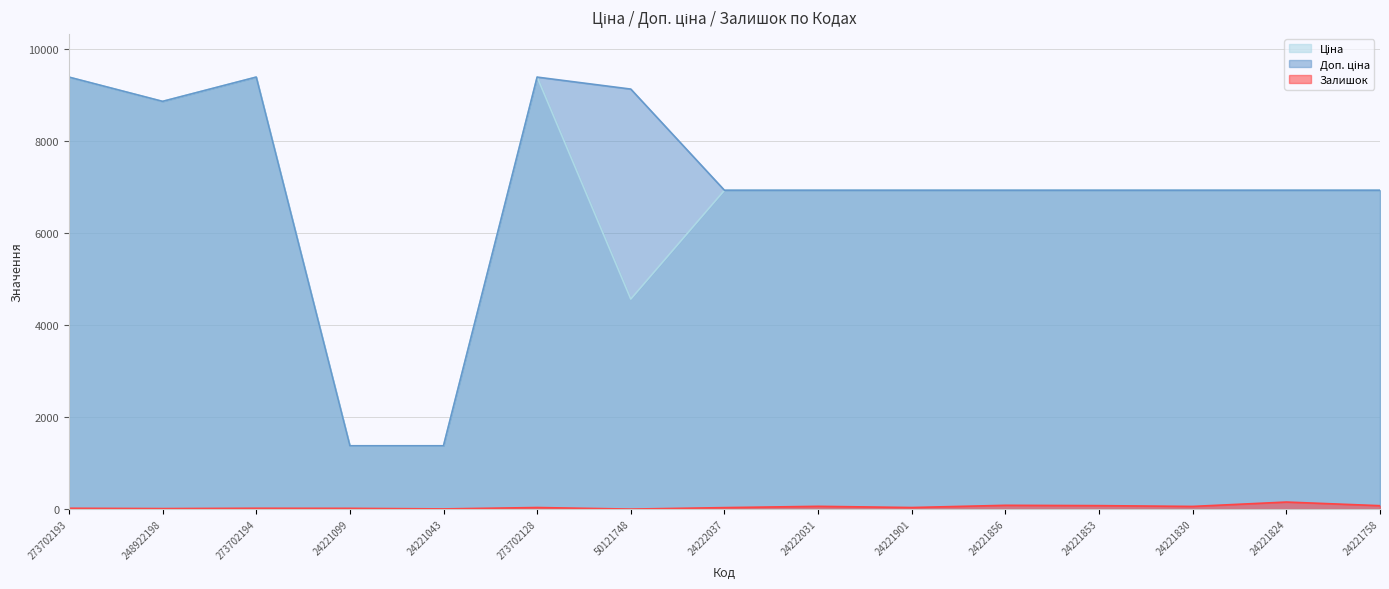

What is the minimum value for Ціна?

1375.4